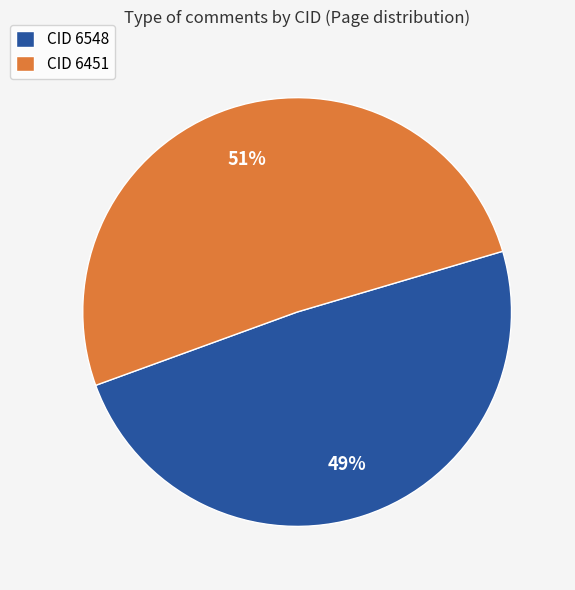

Is the sum of CID 6548 and CID 6451 greater than half?

Yes